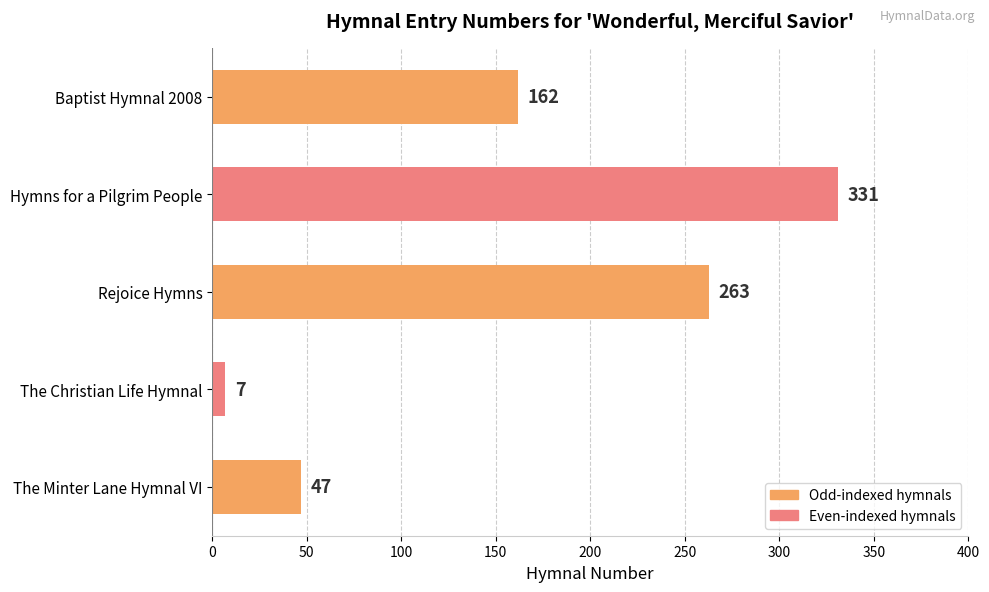

What is the greatest value displayed?

331